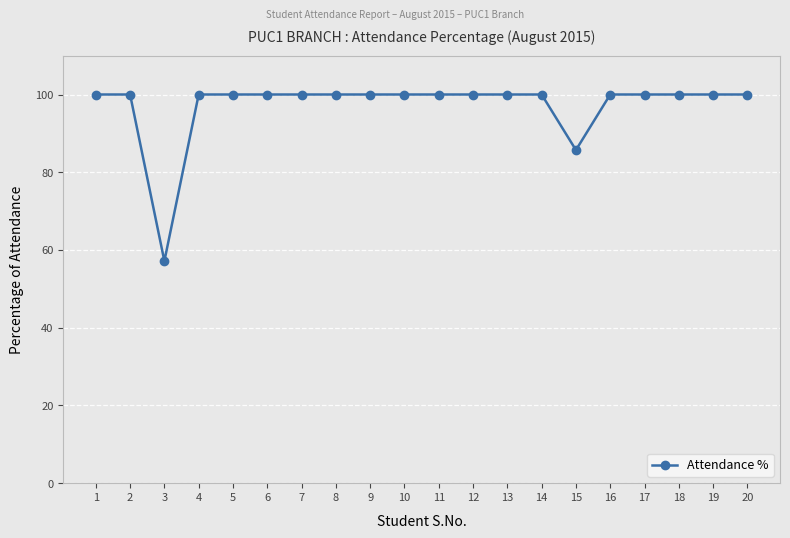

Count the number of data series in this chart.

1